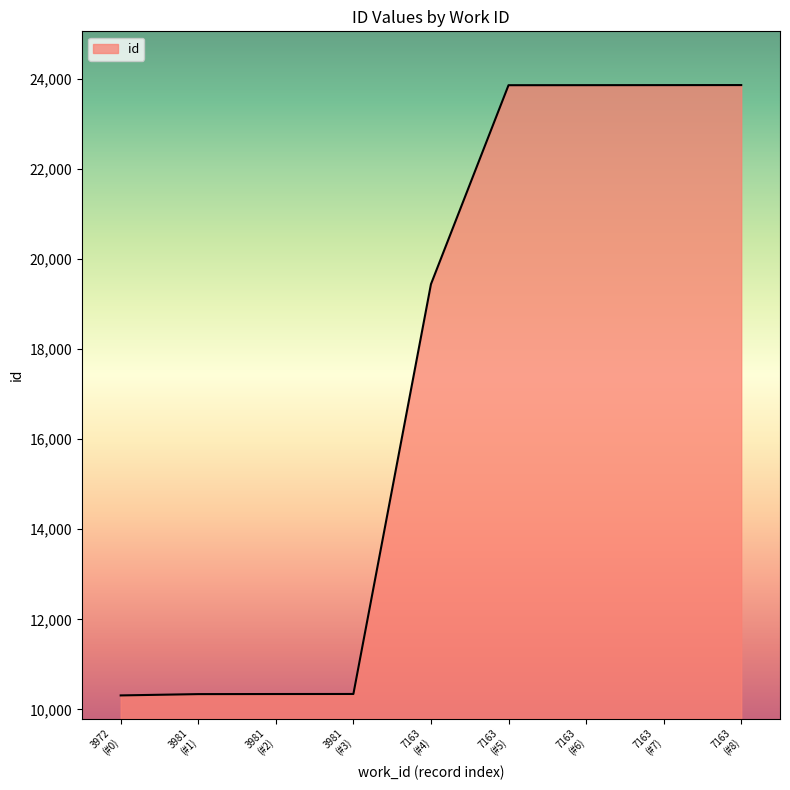

What is the smallest value displayed?

10311